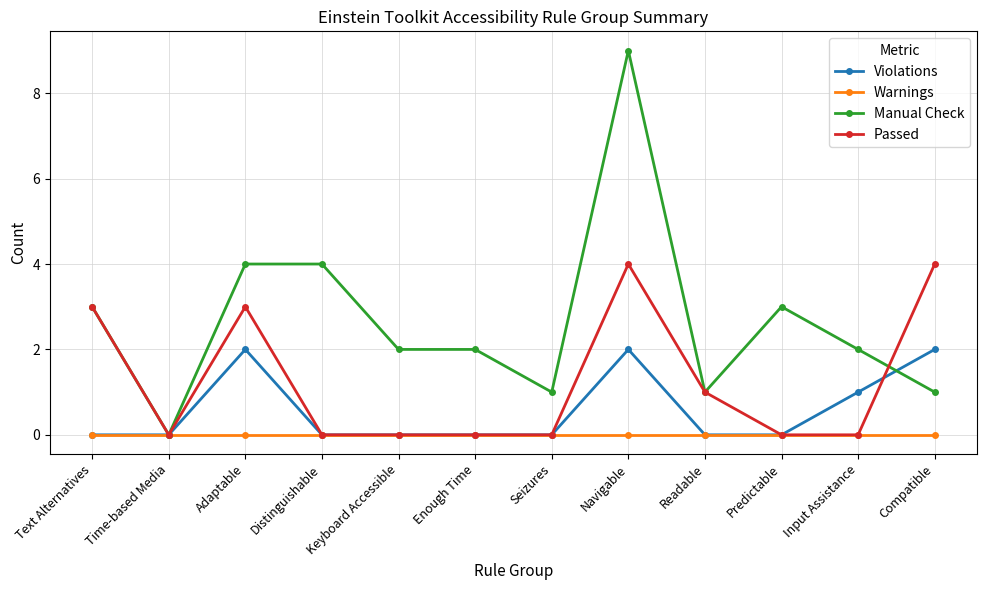

What is the total value across all series at Adaptable?

9